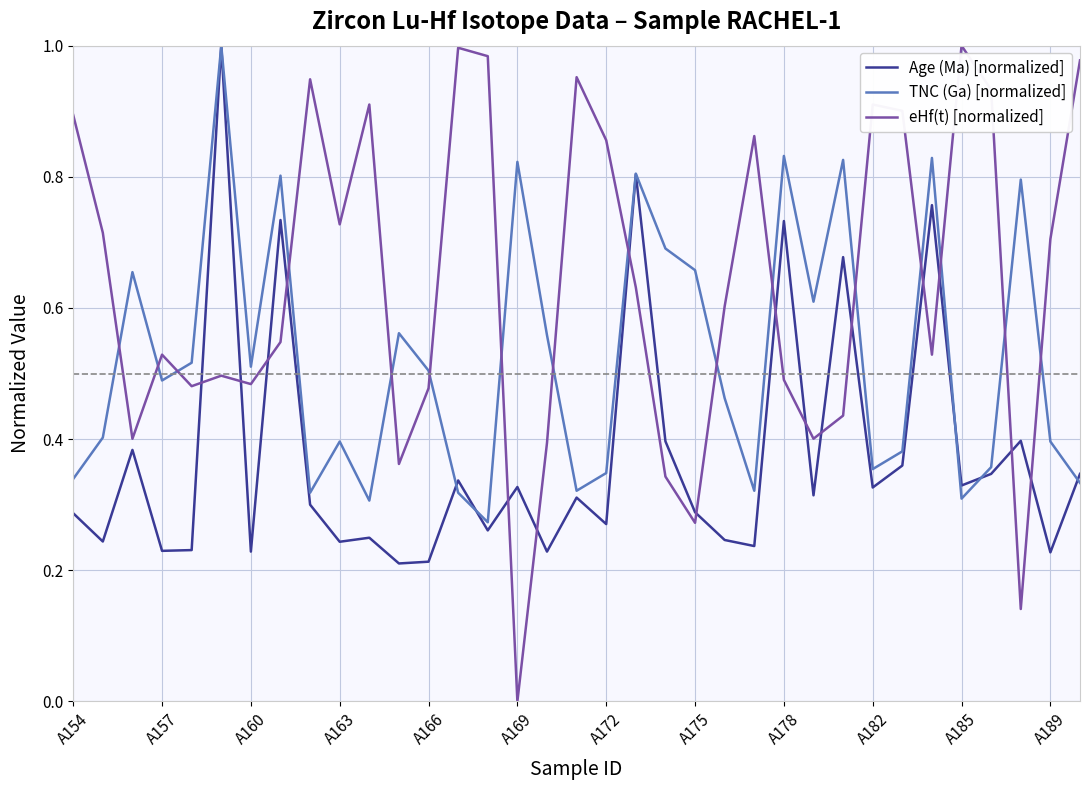

List the series in order of their overall mean, lowest first.

Age (Ma) [normalized], TNC (Ga) [normalized], eHf(t) [normalized]